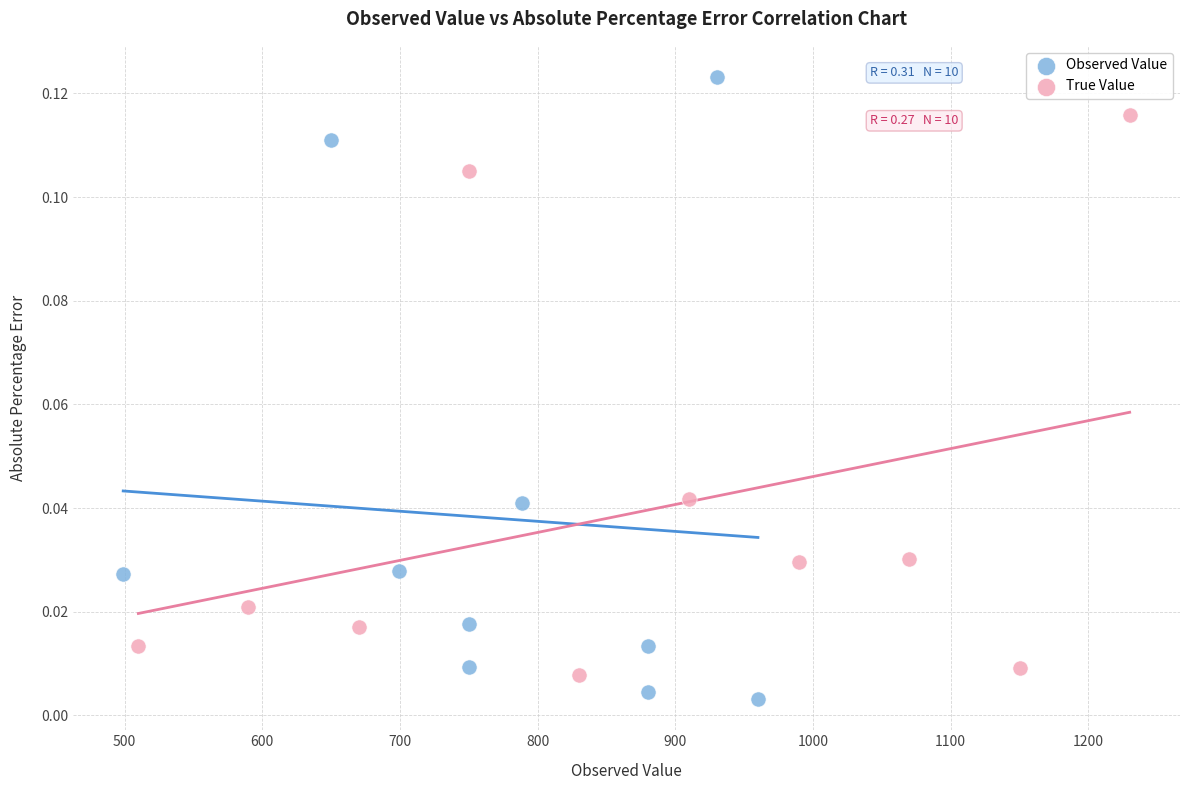

Which series reaches the minimum Y coordinate?

Observed Value